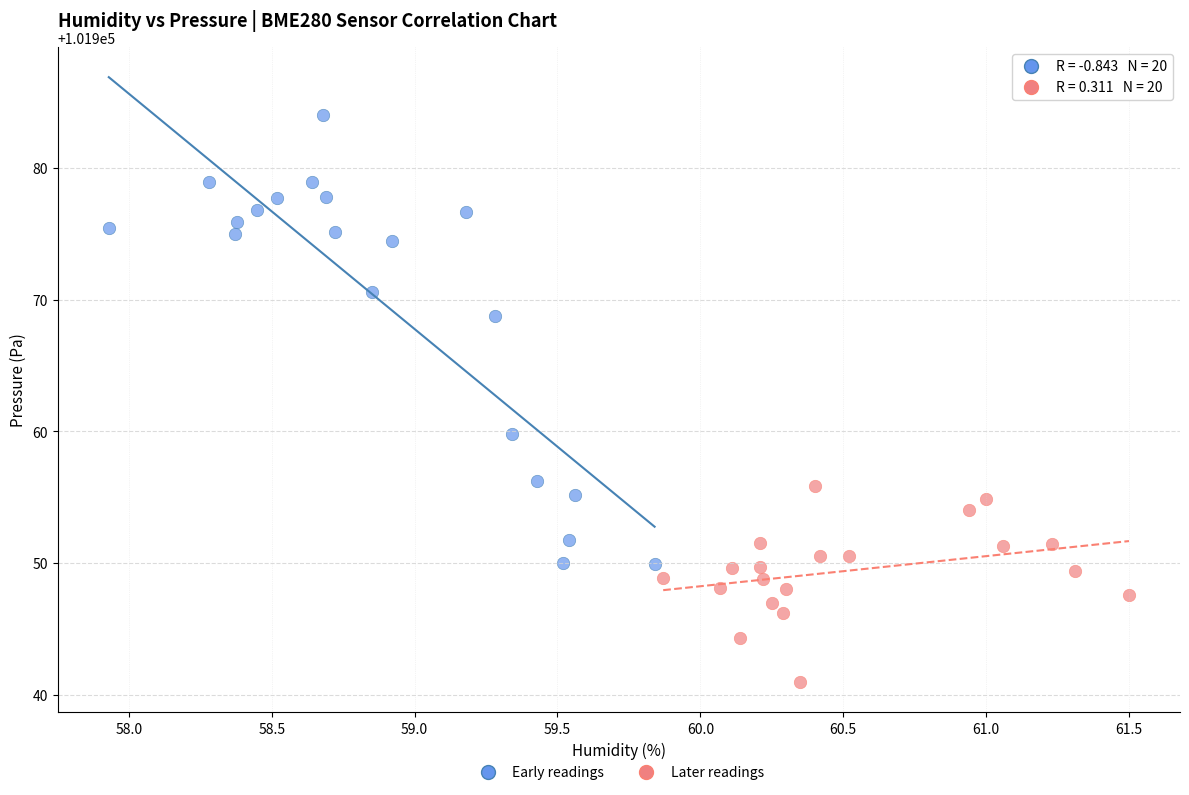

Which series has the largest Y range (max minus min)?

Early readings